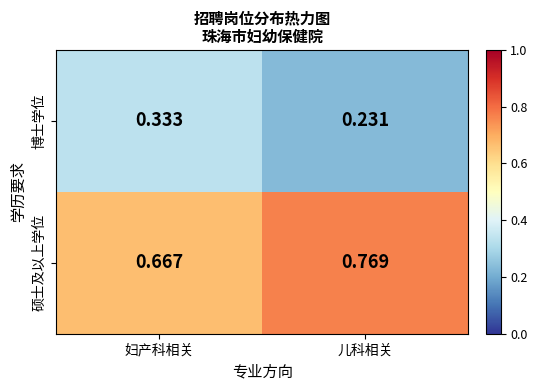

Which category has the lowest value in the 硕士及以上学位 series?

妇产科相关